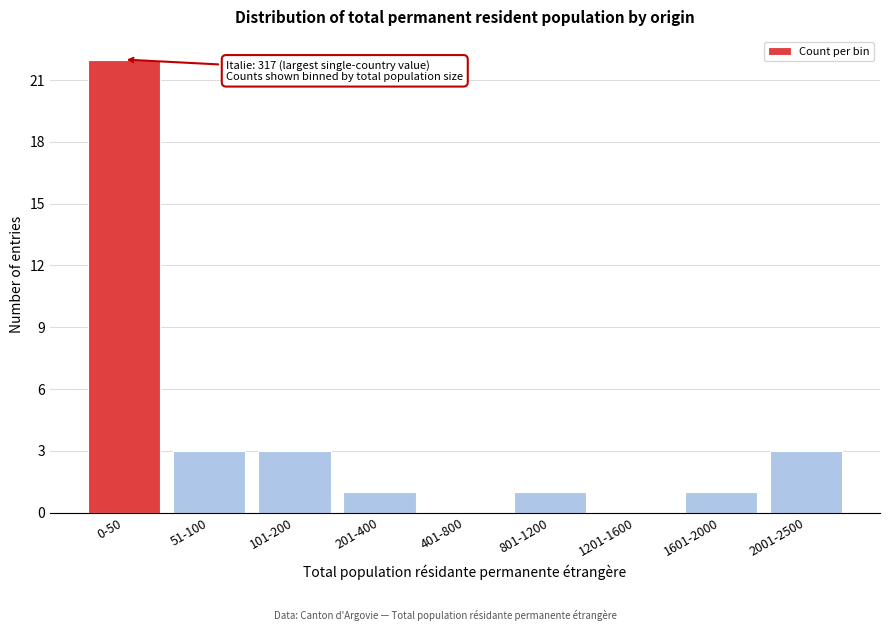

Reading right to left, extract all data points from this chart.

2001-2500=3	1601-2000=1	1201-1600=0	801-1200=1	401-800=0	201-400=1	101-200=3	51-100=3	0-50=22